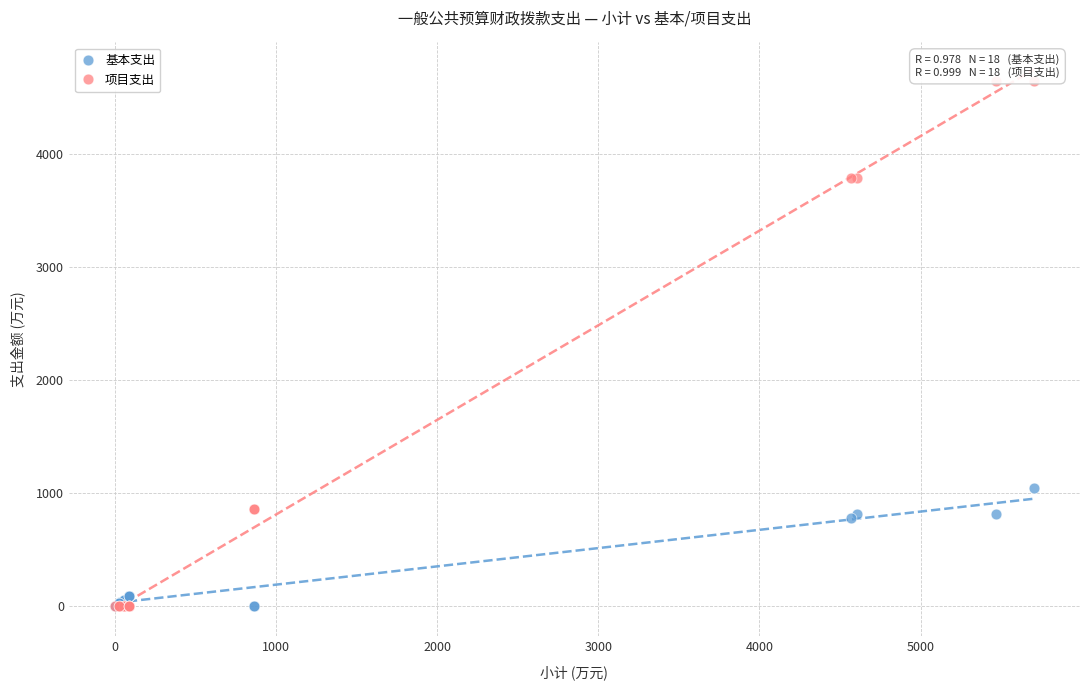

In the 项目支出 series, what Y value is closest to 2326?

862.0